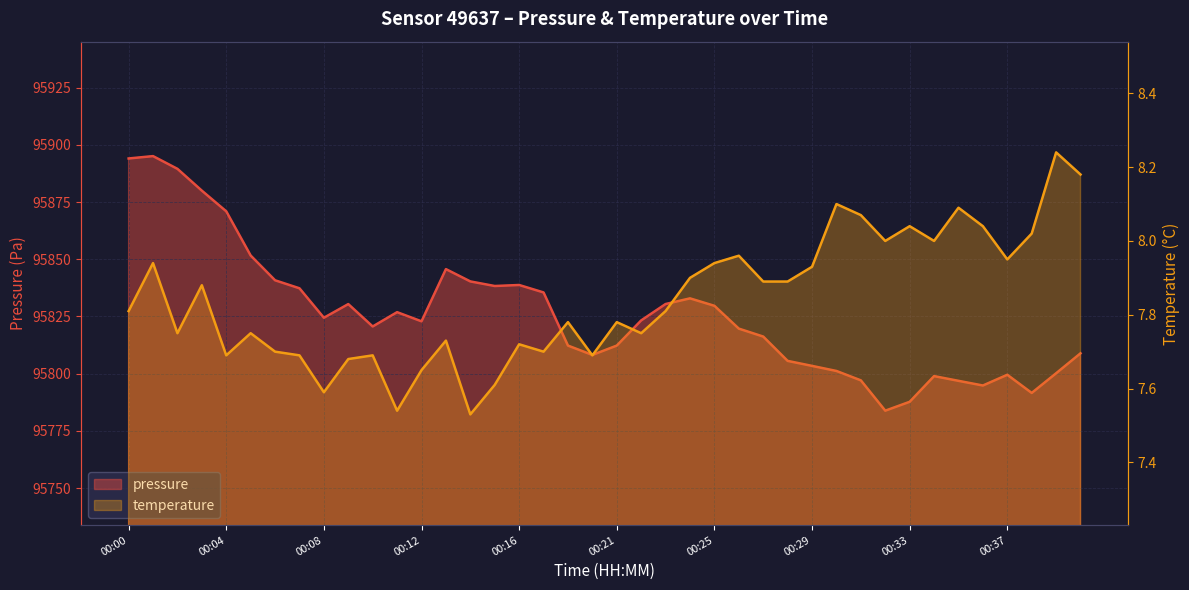

How many values in the pressure series are below 95823?

20